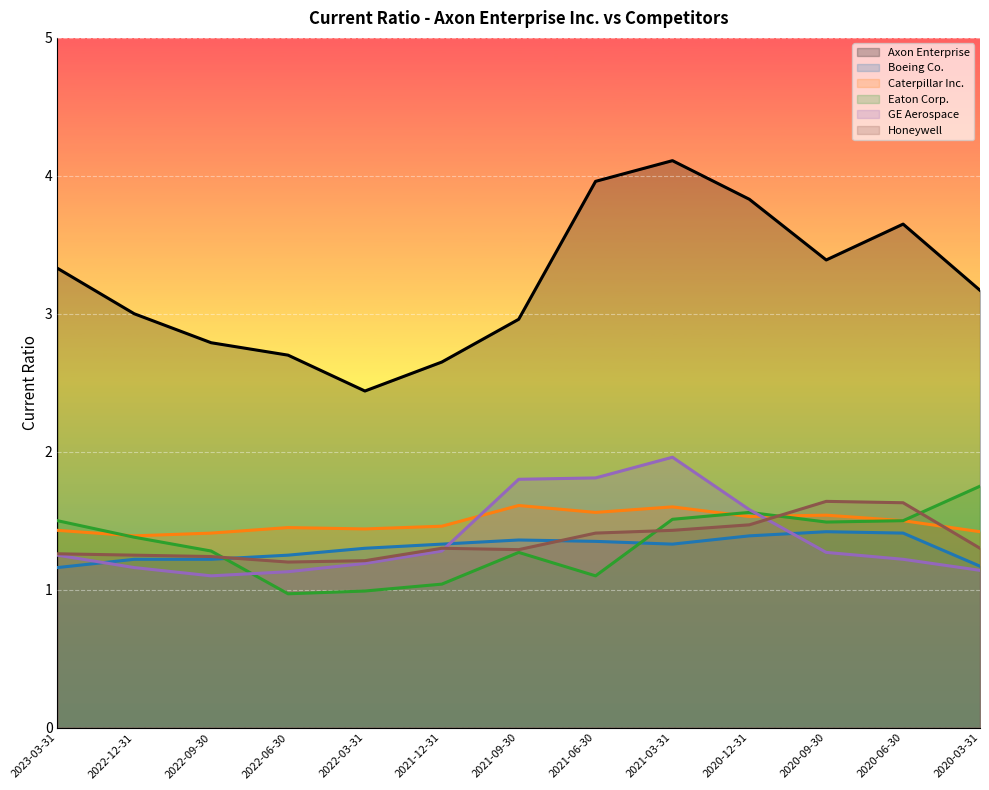

What is the difference between the maximum and minimum values in the Caterpillar Inc. series?

0.2